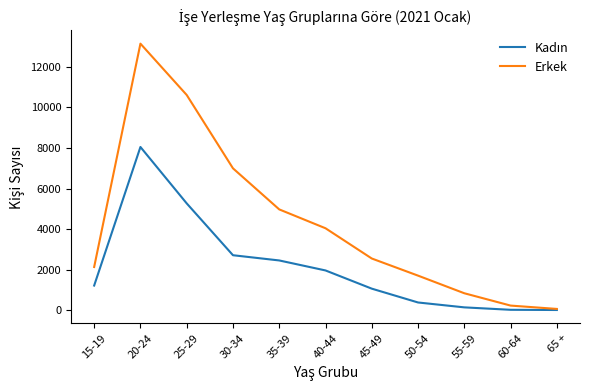

How many interior local peaks does the Erkek series have?

1